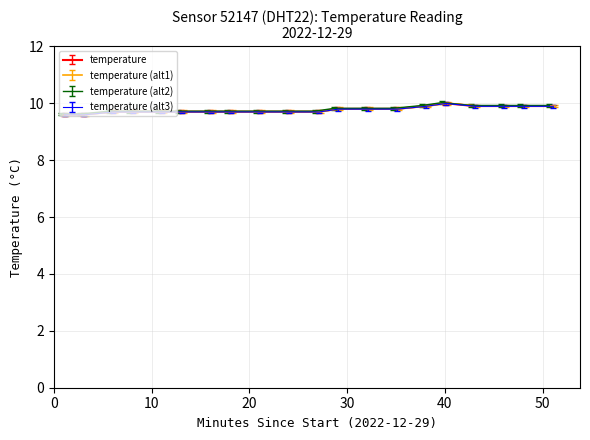

How many categories are shown in the chart?

20